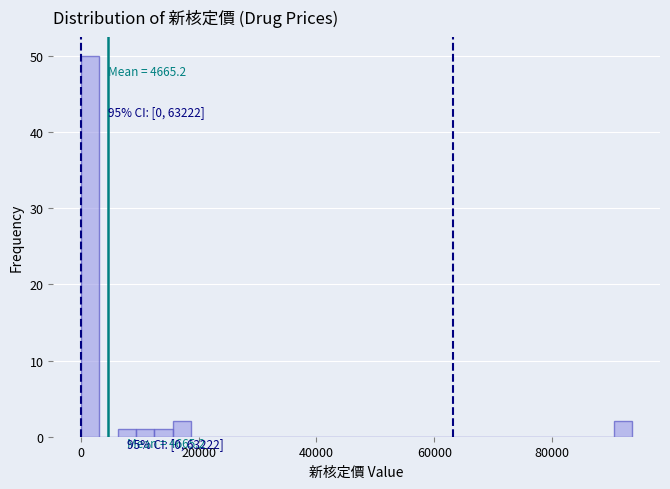

Read against the x-axis, roughly where is the centre of the tallest bar?

2000